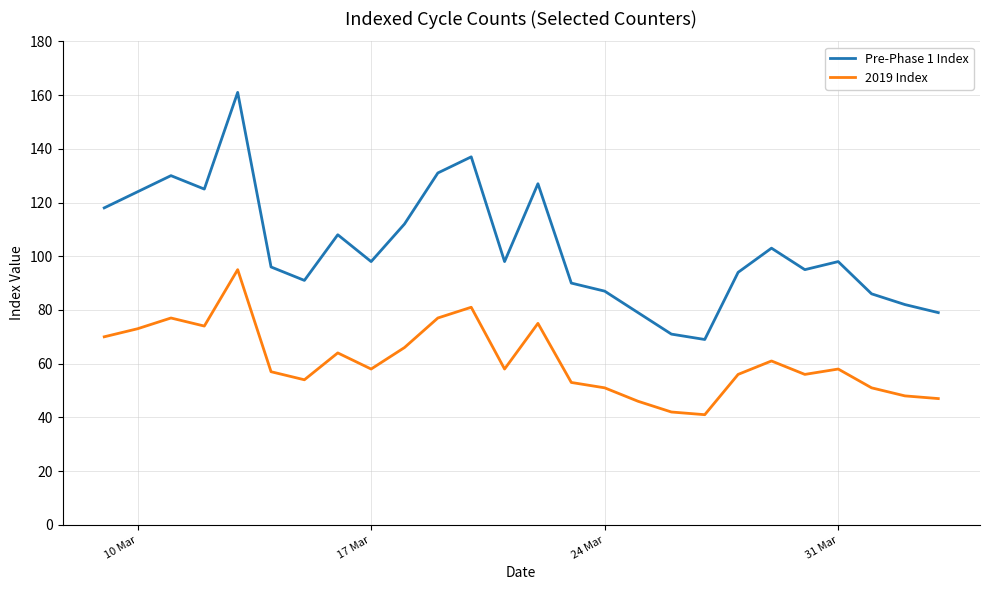

List the series in order of their peak value, highest first.

Pre-Phase 1 Index, 2019 Index